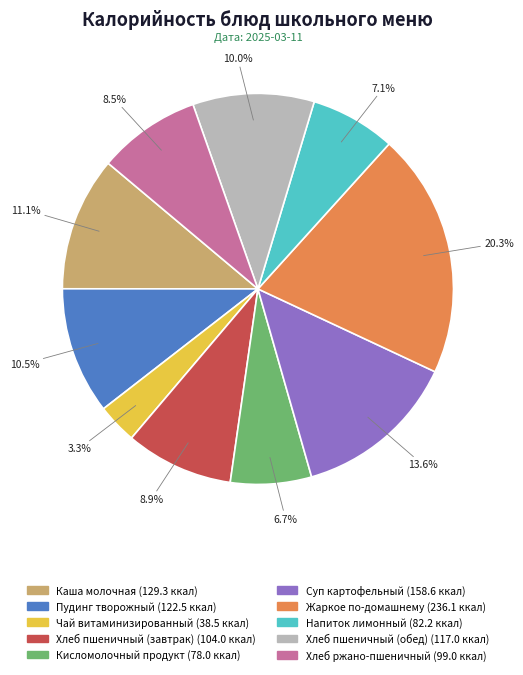

To the nearest percent, what is the difference between the Напиток лимонный and Хлеб пшеничный (обед) slice percentages?

3%